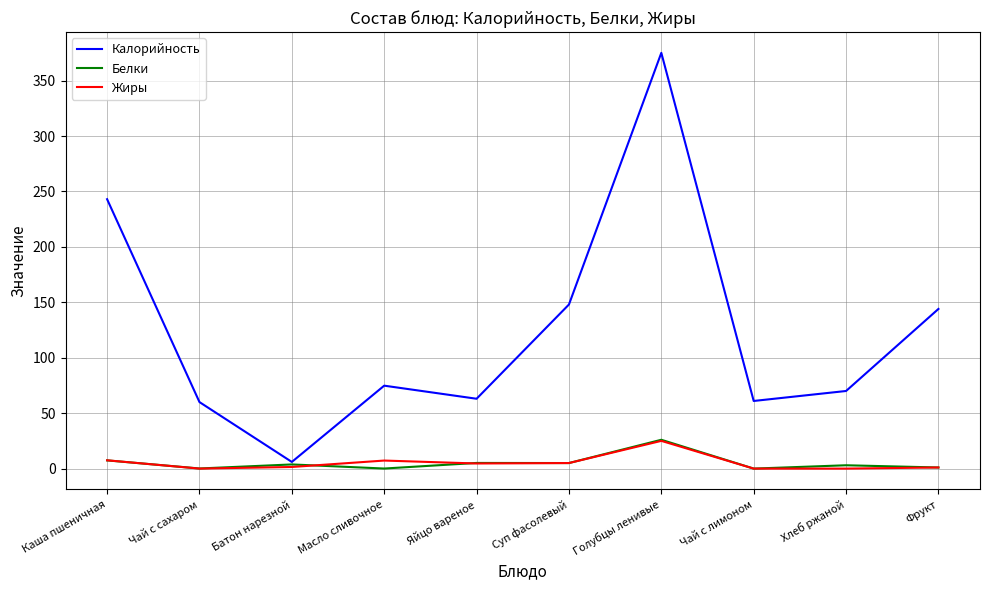

What is the difference between the maximum and minimum values in the Жиры series?

25.0